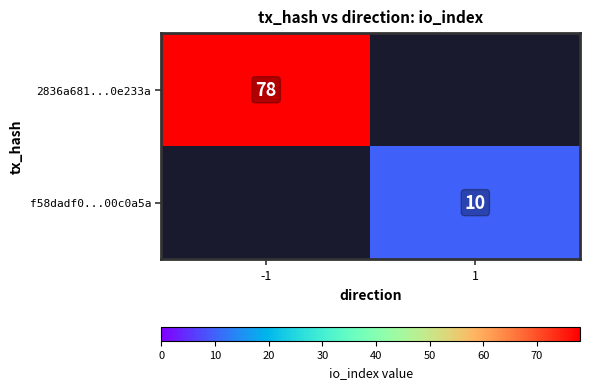

True or false: f58dadf0...00c0a5a has a value of 5 at 1.

False